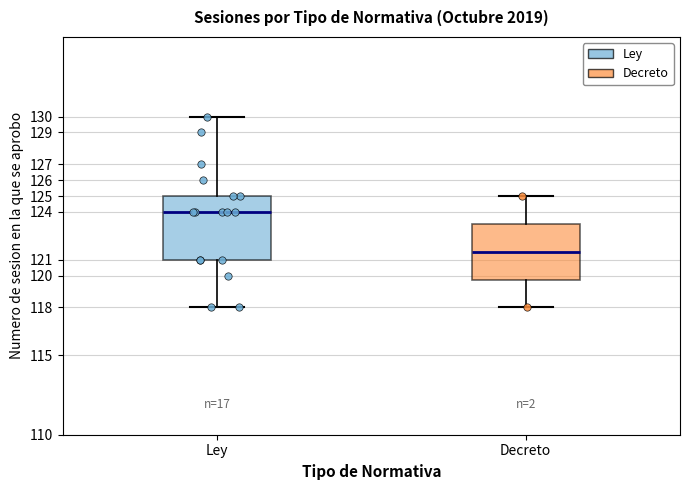

Which box's median line is the highest?

Ley